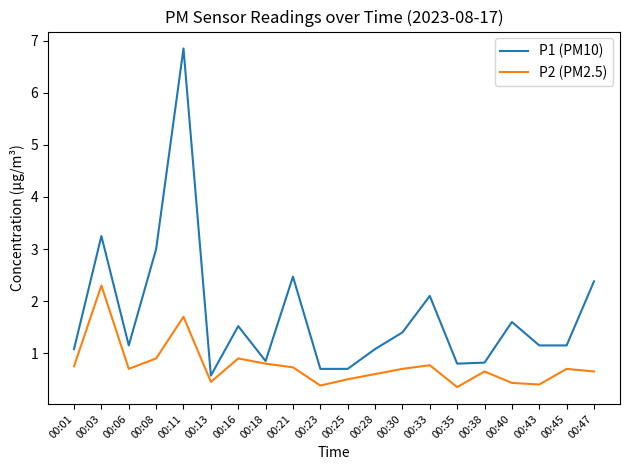

Which category has the lowest value in the P1 (PM10) series?

00:13